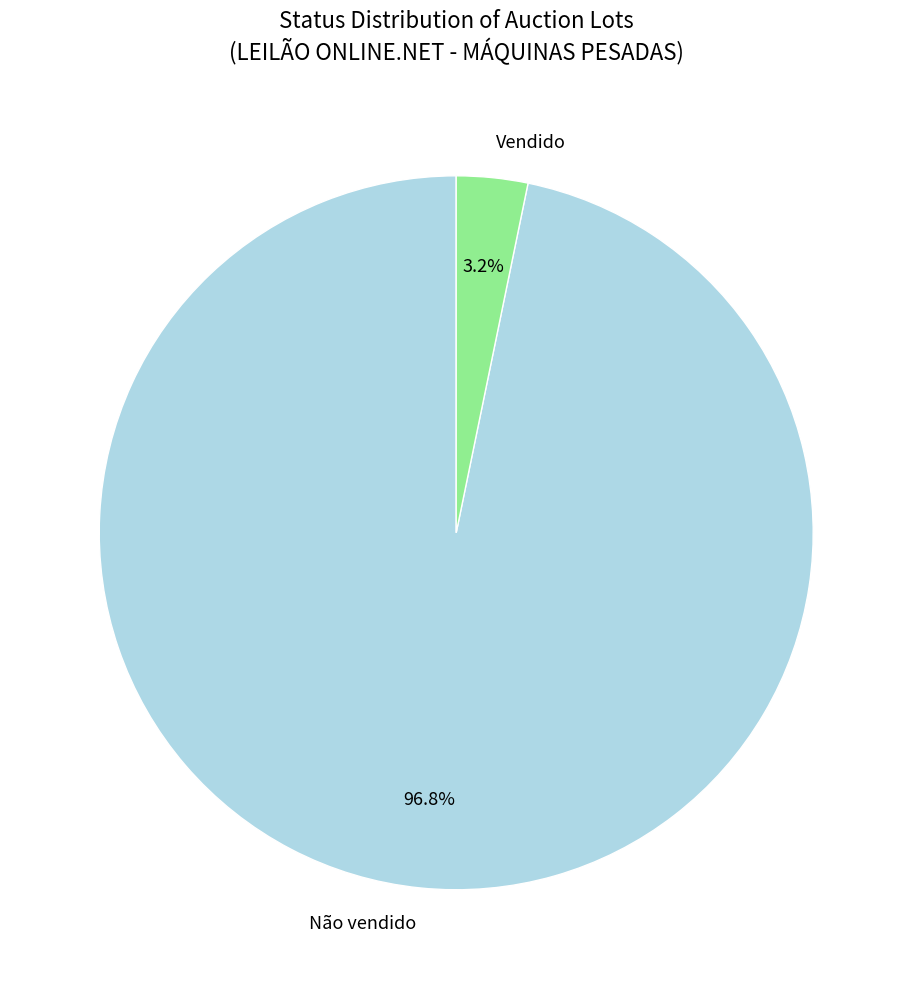

What is the largest slice in the pie chart?

Não vendido